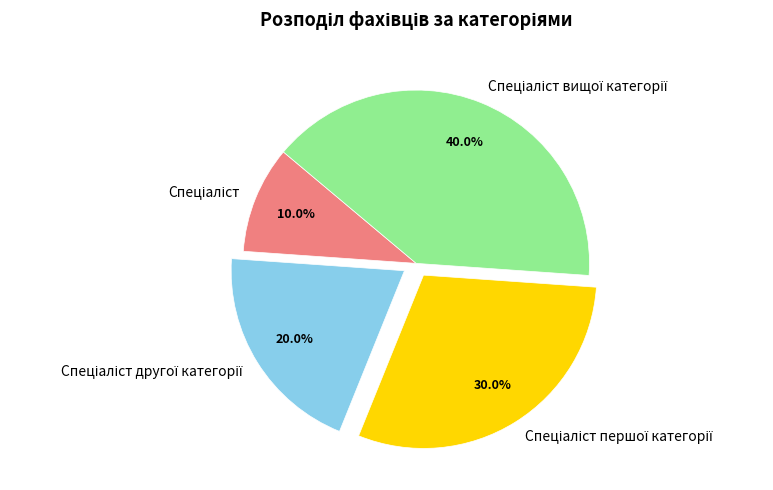

Is there a majority slice in this chart?

No